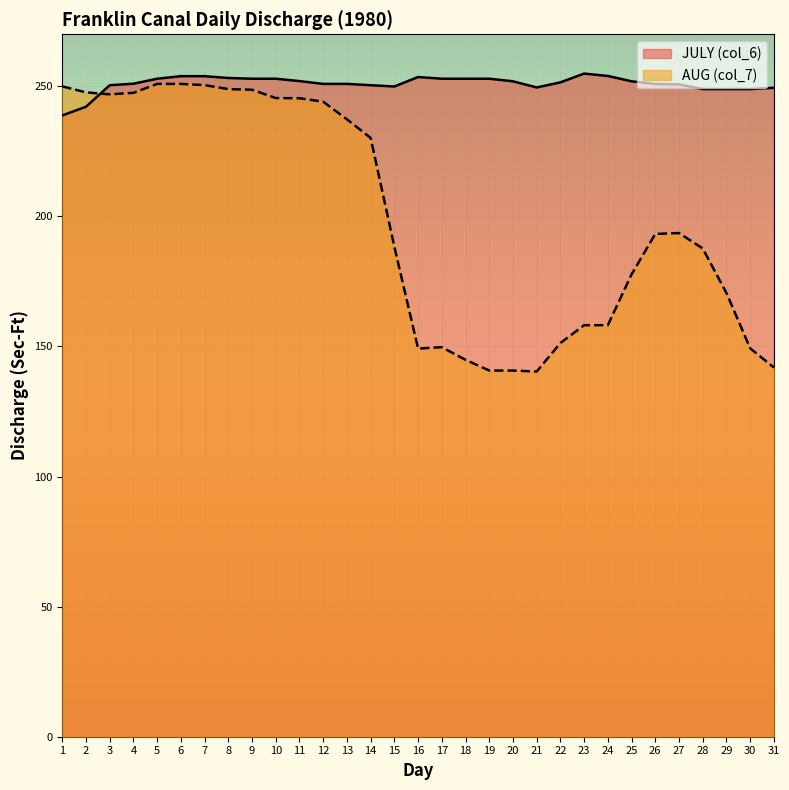

What is the difference between the AUG (col_7) values at 12 and 30?

94.8